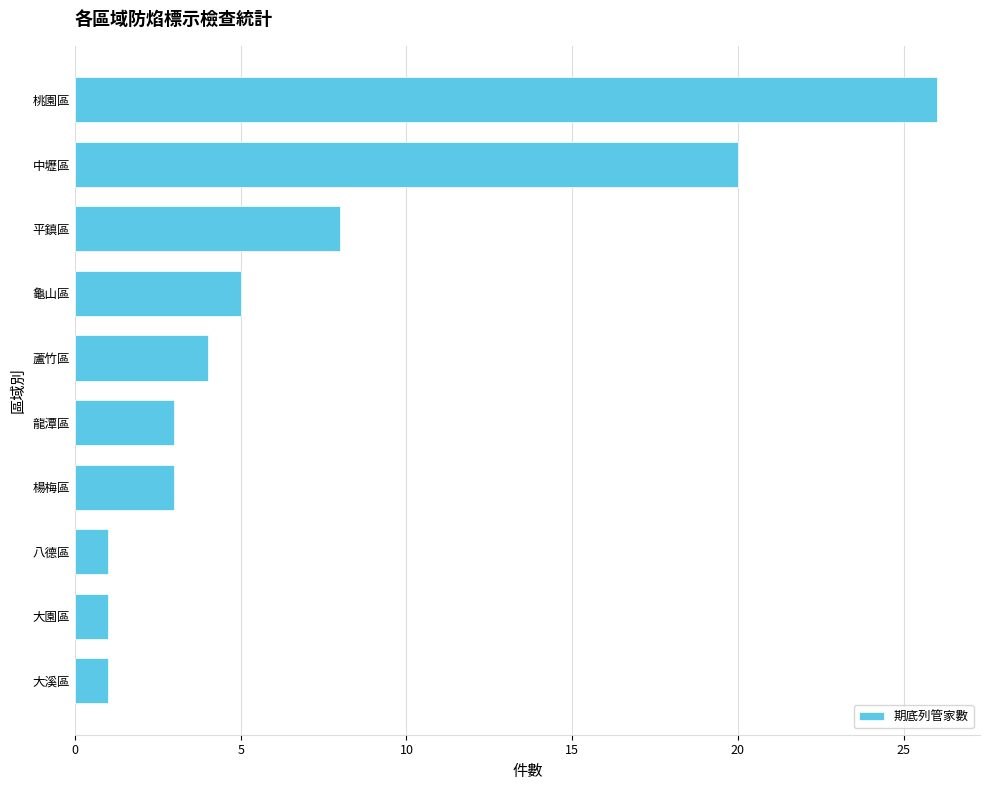

Which category has the highest value across all series?

桃園區